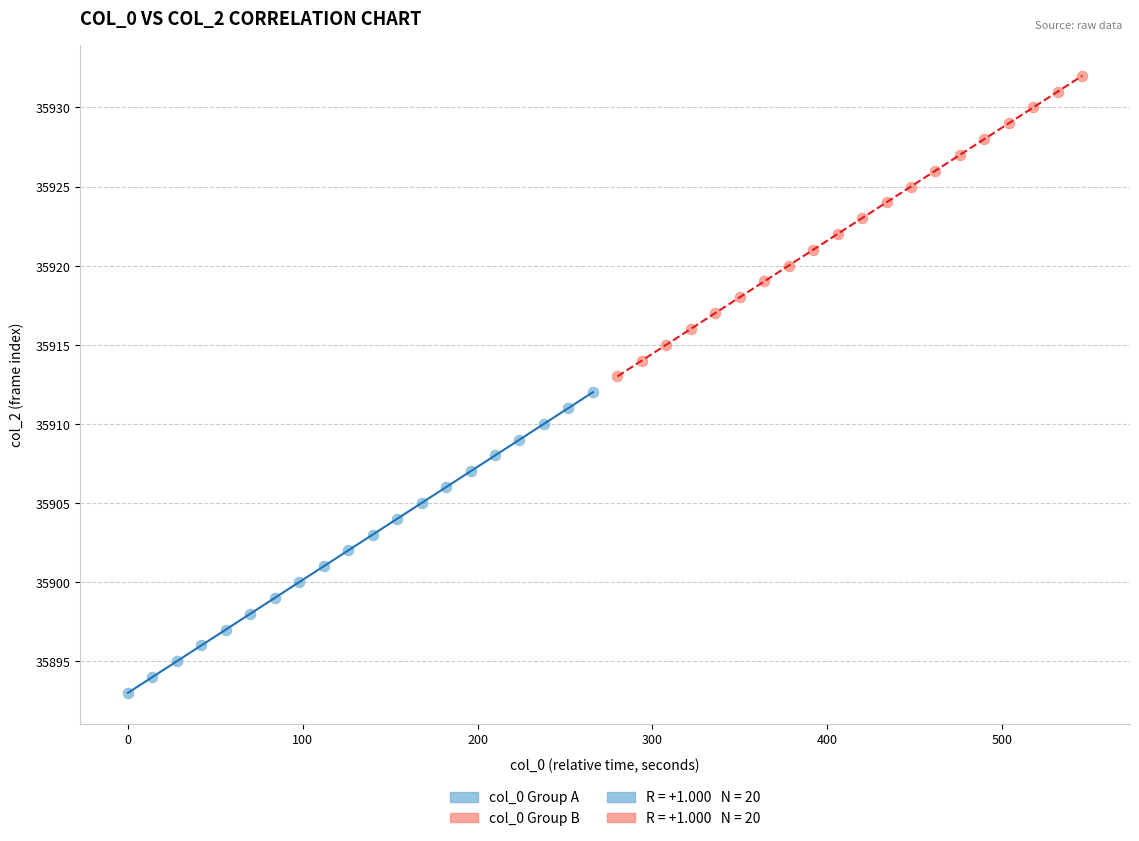

Which series contains the highest Y value?

col_0 Group B